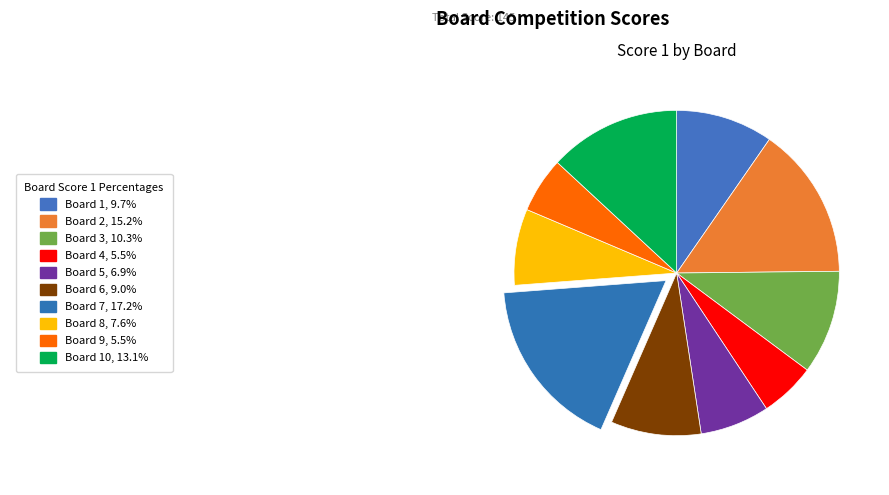

Does any single category account for the majority?

No